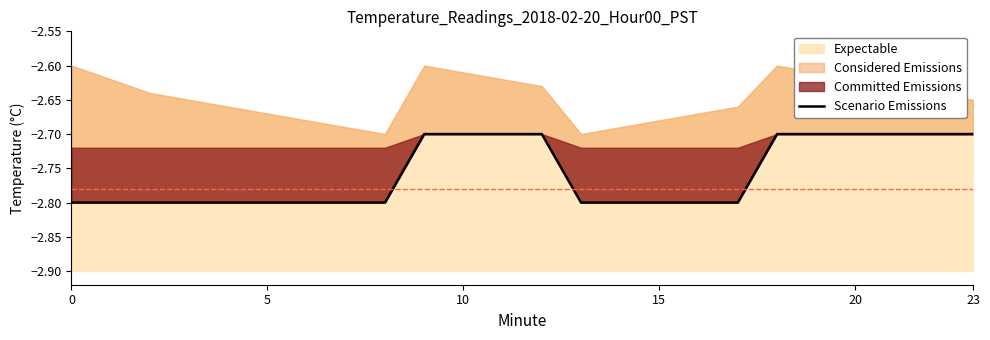

What is the label of the 21st point from the left?

20